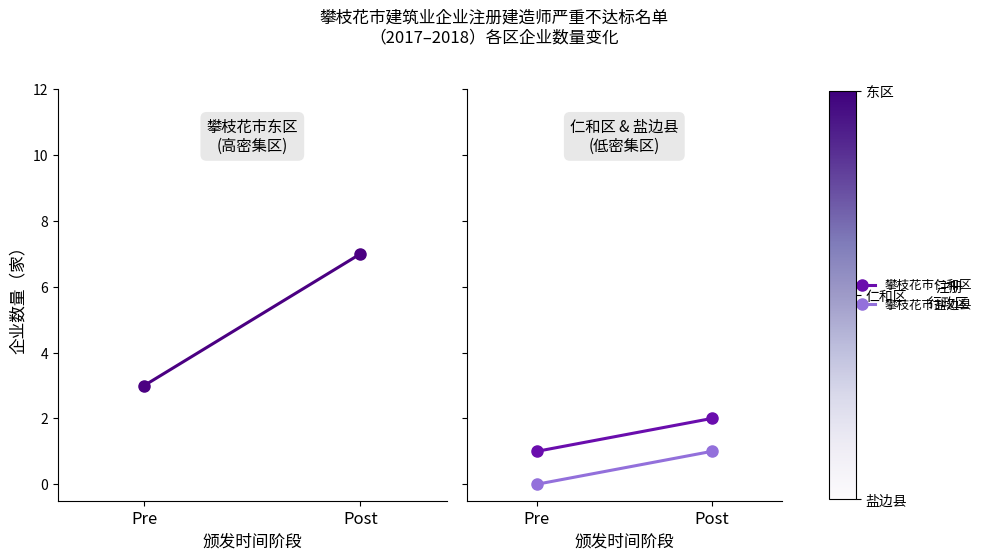

Reading left to right, what are all the values shown in this chart?

攀枝花市东区: 3	7
攀枝花市仁和区: 1	2
攀枝花市盐边县: 0	1